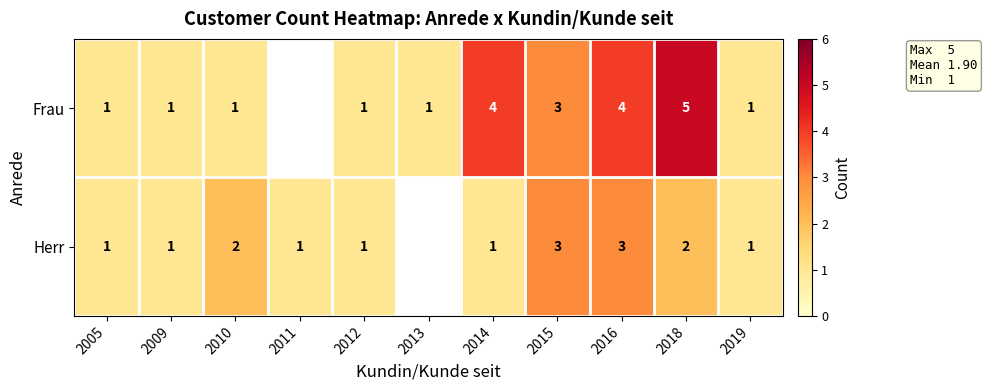

Is it true that Frau equals 1 at 2013?

True